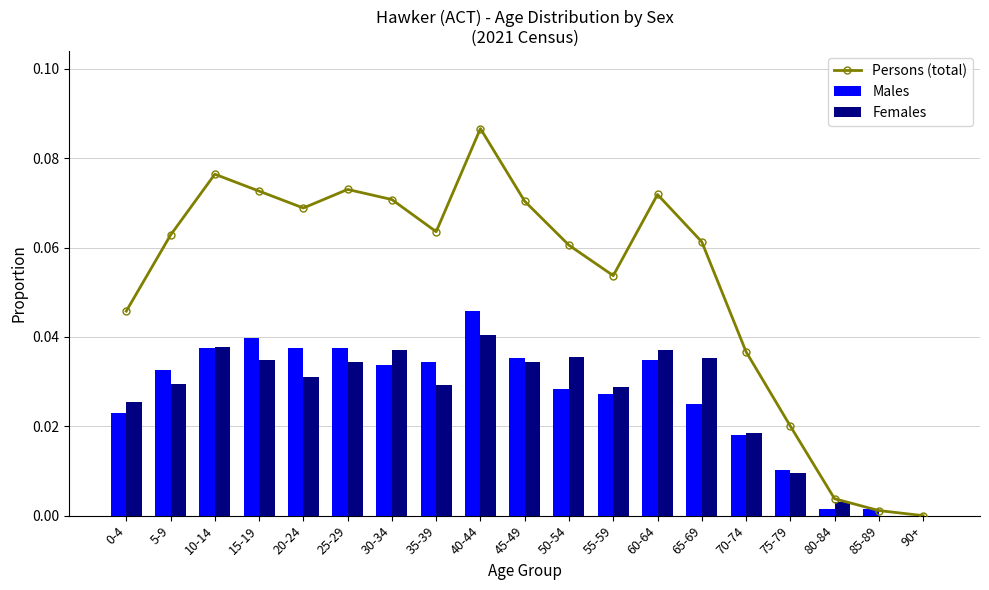

Reading left to right, list all the values displayed in this chart.

Persons (total): 0.0	0.1	0.1	0.1	0.1	0.1	0.1	0.1	0.1	0.1	0.1	0.1	0.1	0.1	0.0	0.0	0.0	0.0	0.0
Males: 0.0	0.0	0.0	0.0	0.0	0.0	0.0	0.0	0.0	0.0	0.0	0.0	0.0	0.0	0.0	0.0	0.0	0.0	0.0
Females: 0.0	0.0	0.0	0.0	0.0	0.0	0.0	0.0	0.0	0.0	0.0	0.0	0.0	0.0	0.0	0.0	0.0	0.0	0.0